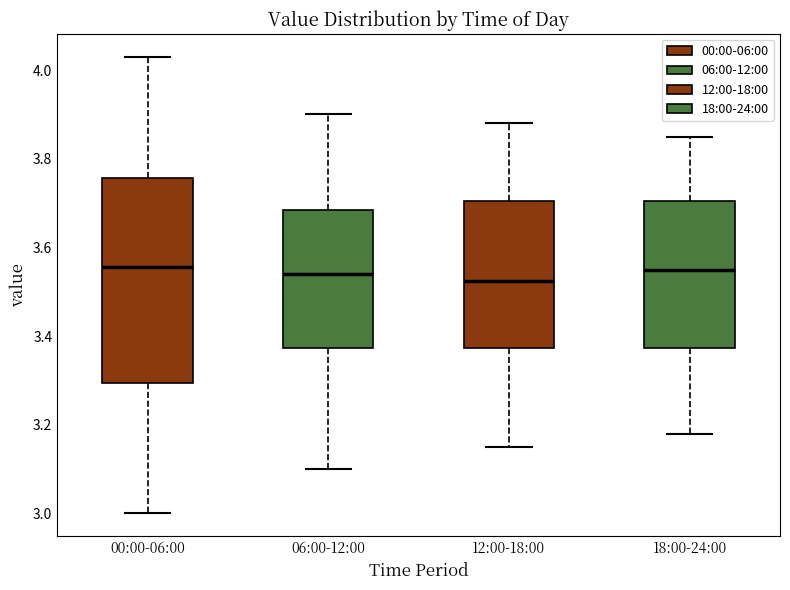

Where does the median line of the box for 18:00-24:00 sit on the y-axis? The values are not printed on the chart, so give them approximately, as read against the axis.

3.56